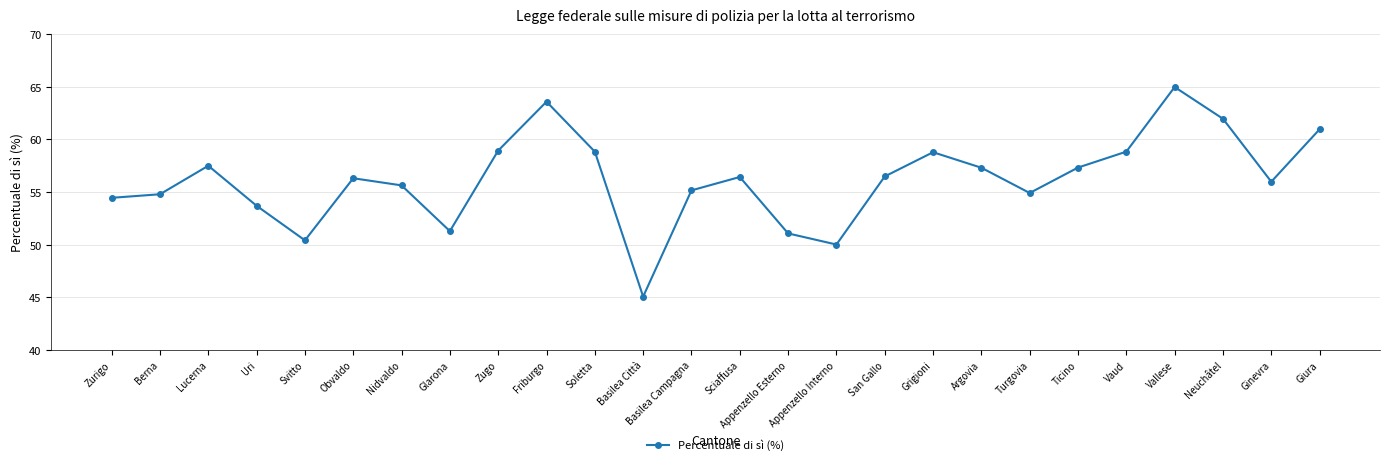

What is the value of the 19th point from the left?

57.3